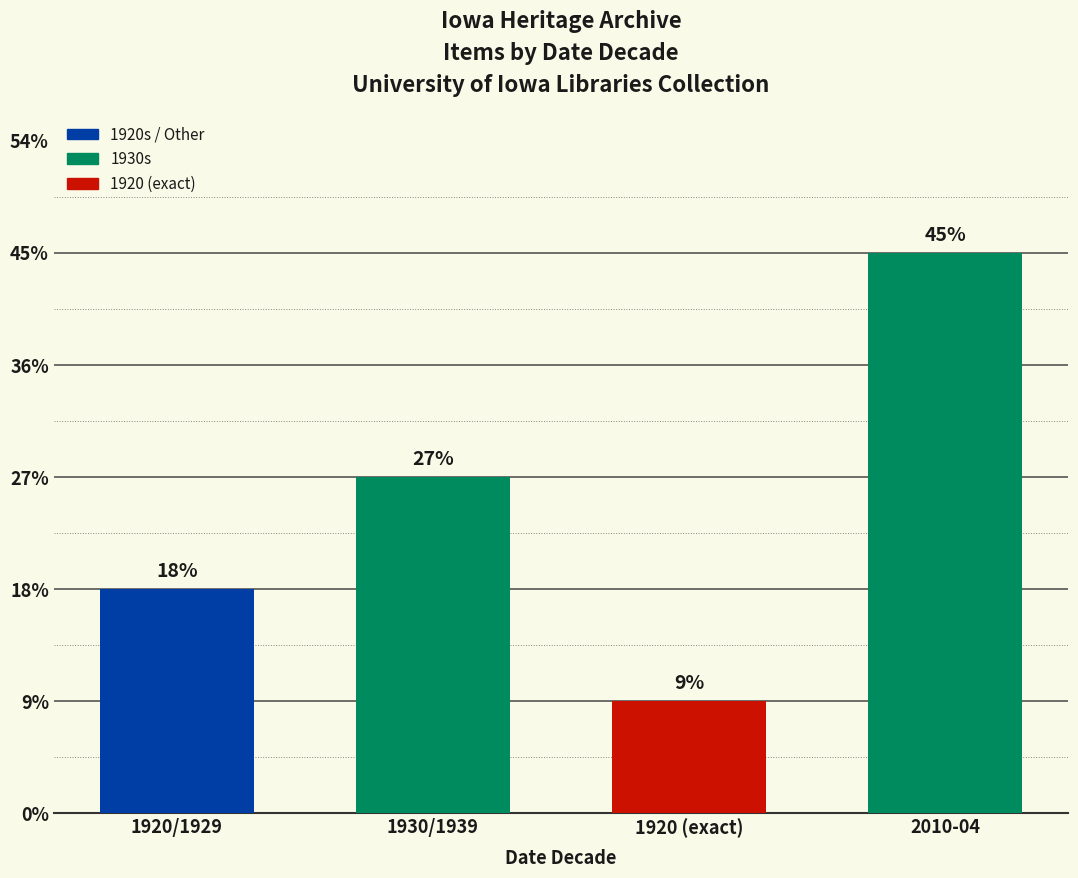

Are the bars horizontal?

No